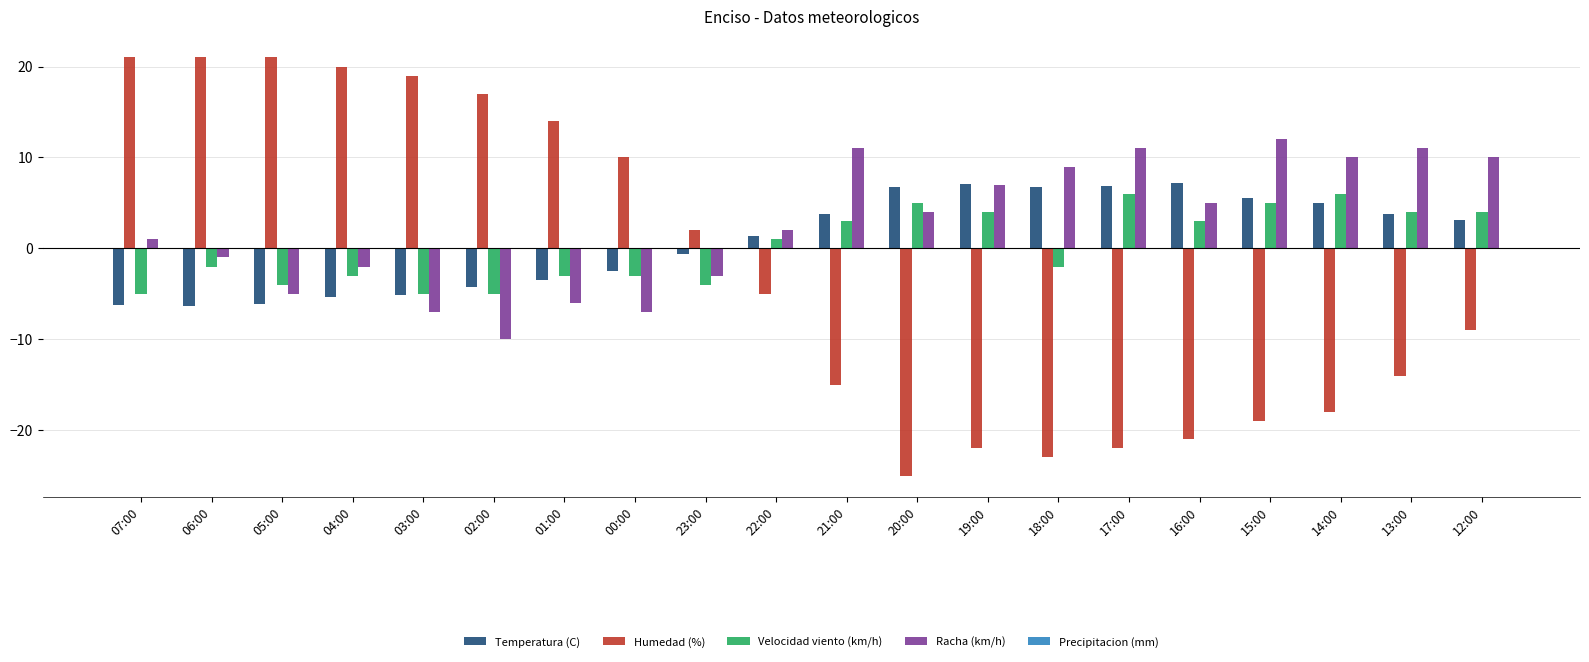

The Racha (km/h) series shows -5.7 at 02:00. True or false?

False